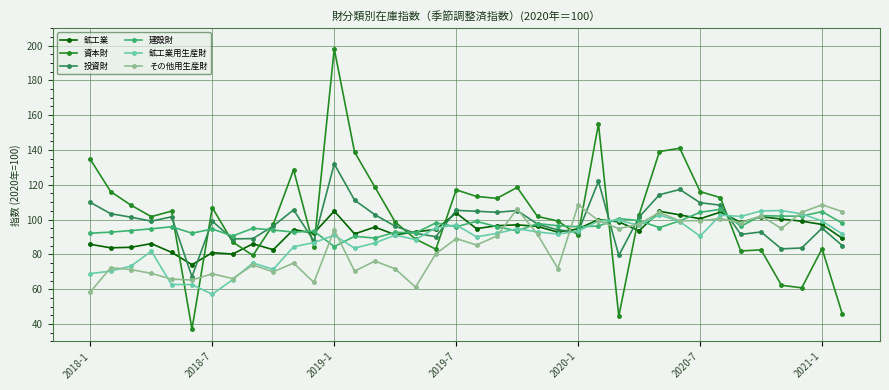

At how many categories does at least one series exceed 47?

38